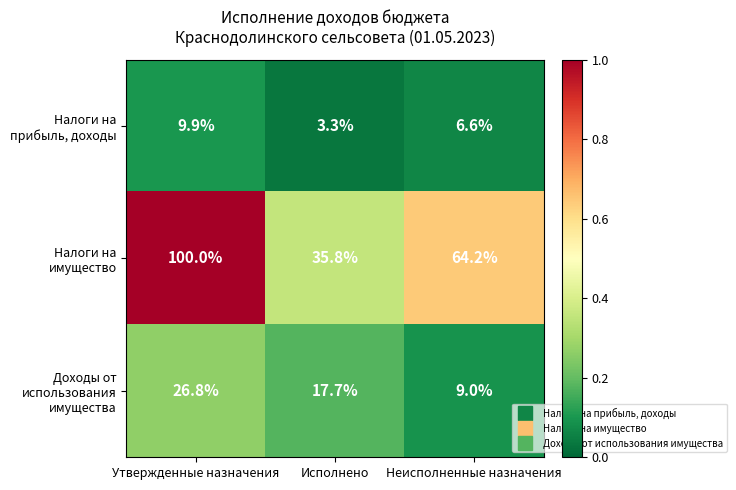

What is the total value across all series at Исполнено?

56.8